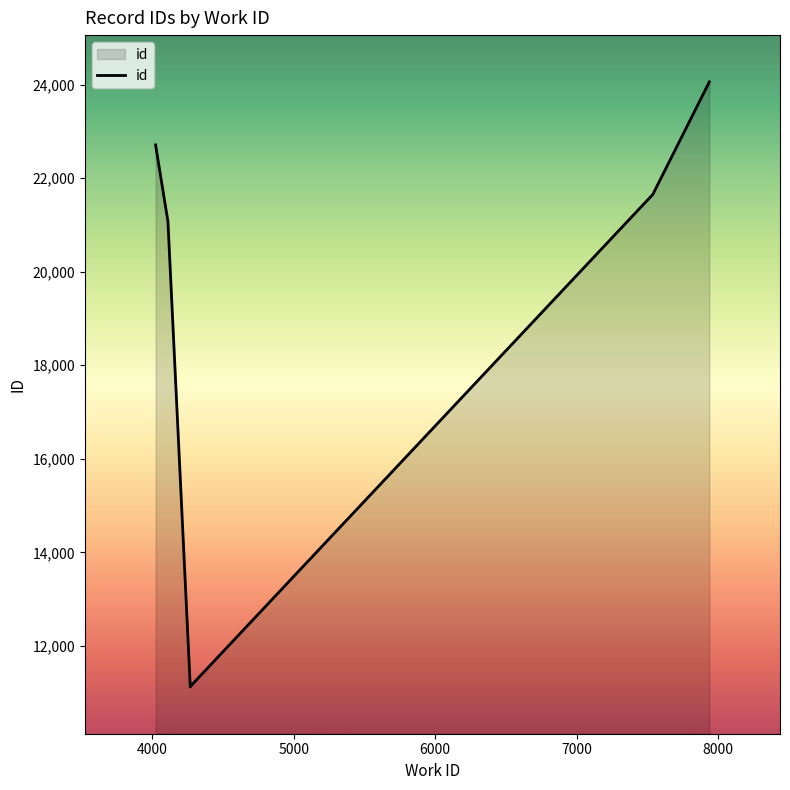

What is the smallest value displayed?

11121